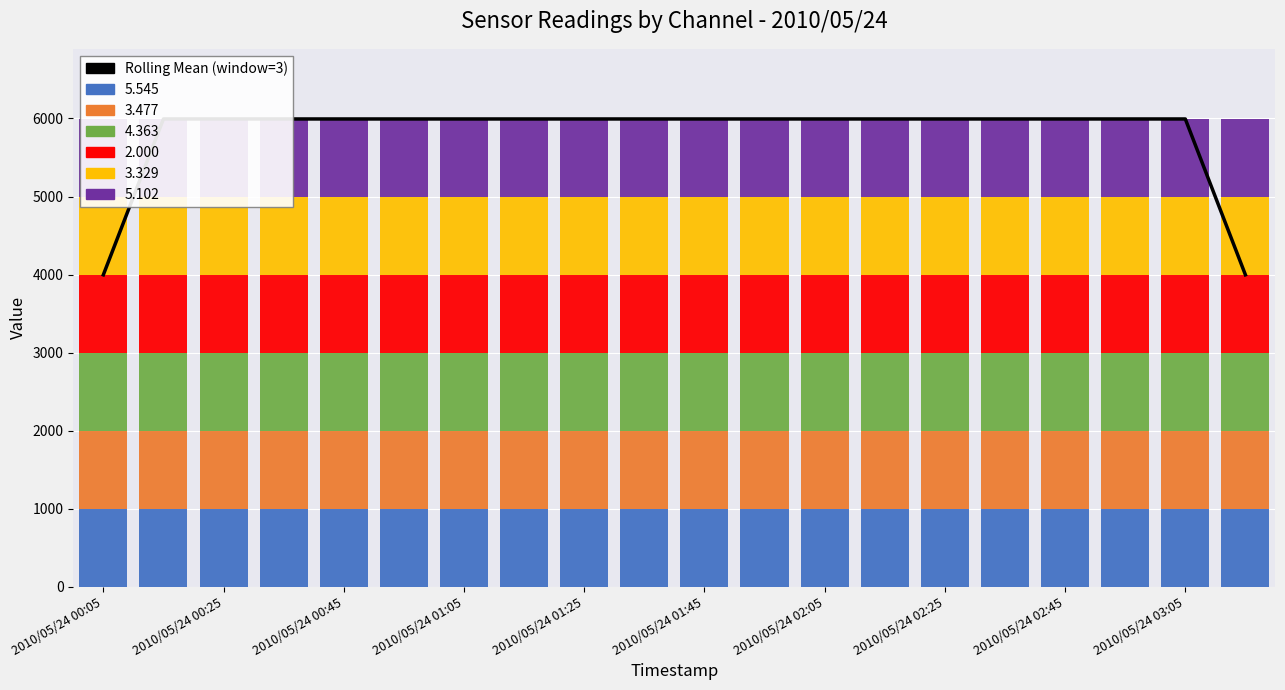

How many bars are there in total?

20